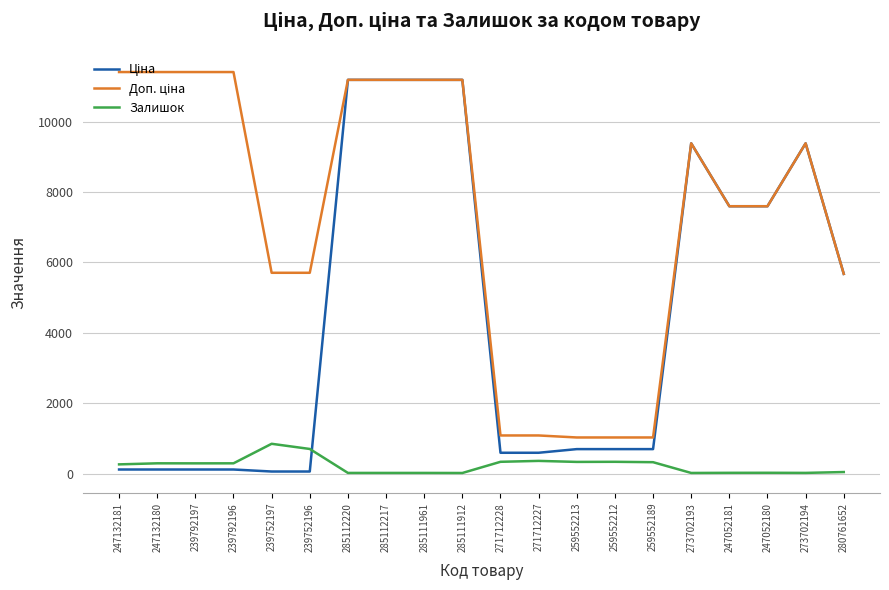

What is the maximum value for Залишок?

845.0